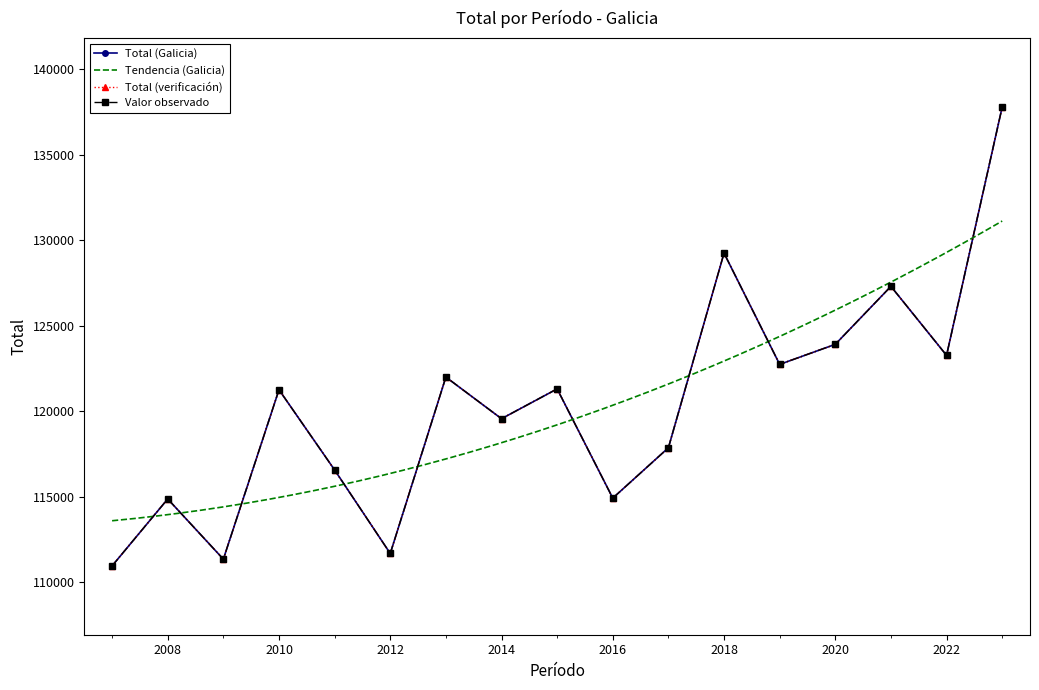

Rank the categories by value from highest to lowest.

2023, 2018, 2021, 2020, 2022, 2019, 2013, 2015, 2010, 2014, 2017, 2011, 2016, 2008, 2012, 2009, 2007